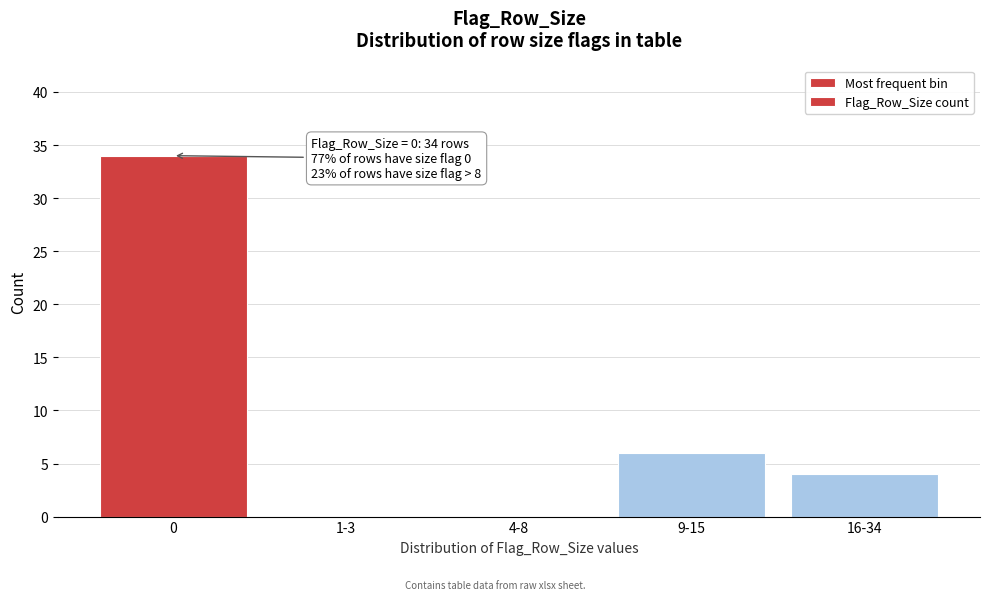

Reading left to right, transcribe all the data shown in this chart.

0=34	1-3=0	4-8=0	9-15=6	16-34=4